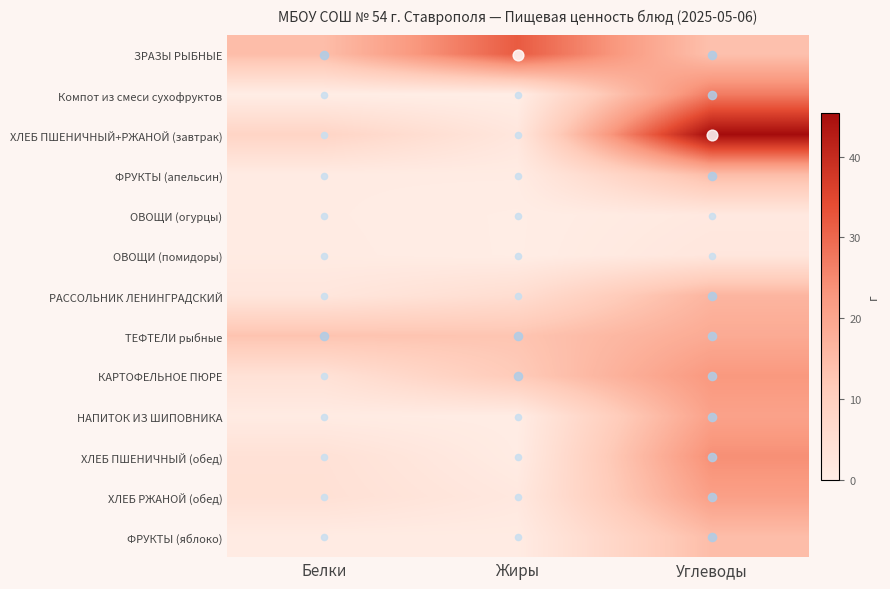

Between Белки and Углеводы, which series saw the biggest shift?

ХЛЕБ ПШЕНИЧНЫЙ+РЖАНОЙ (завтрак)